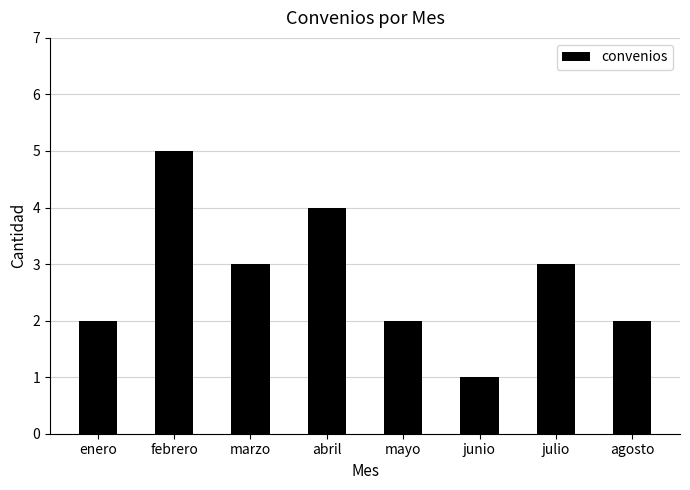

Are the bars horizontal?

No